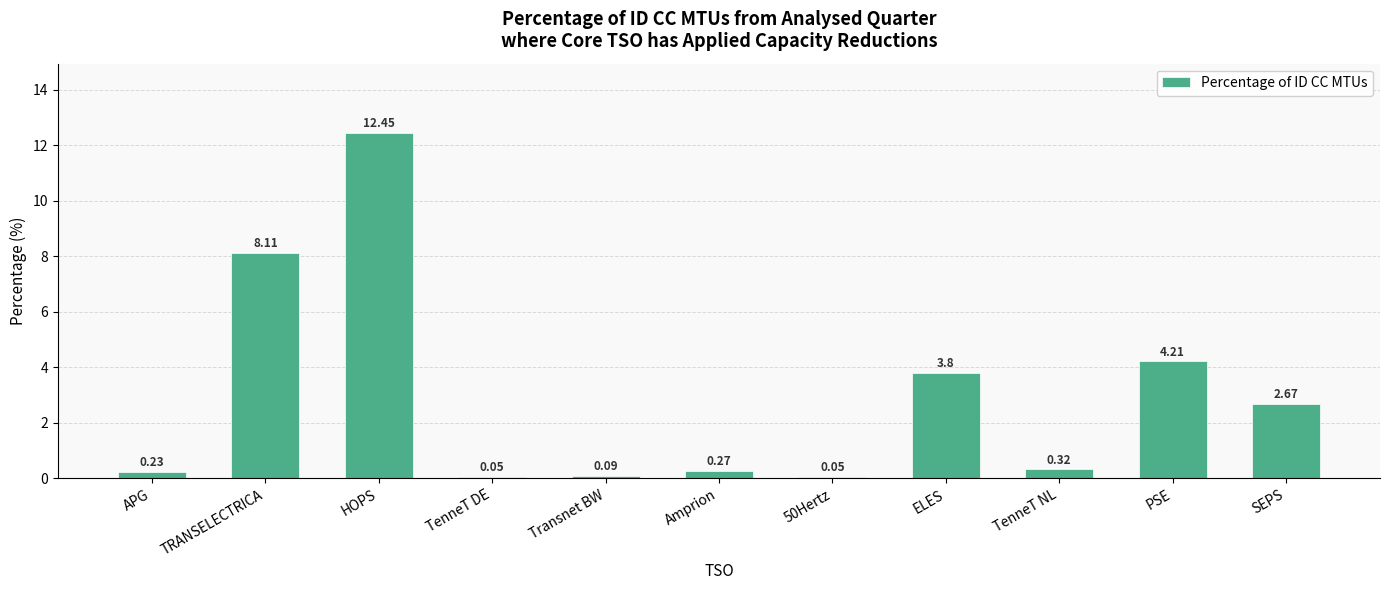

What is the average value?

2.9